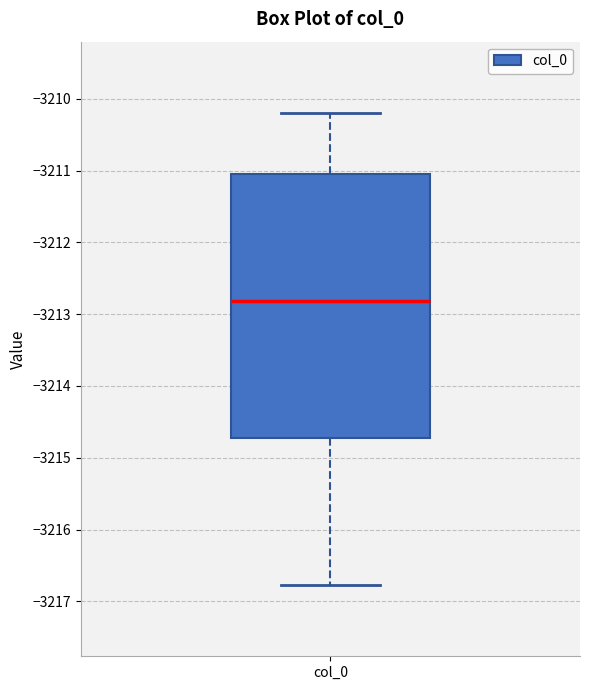

Read this box plot against the y-axis: the position of the median line, the range covered by the box, and the ends of both whiskers. The values are not printed on the chart, so give them approximately, as read against the axis.

median -3212.8, box -3214.7 to -3211.1, whiskers -3216.8 to -3210.2